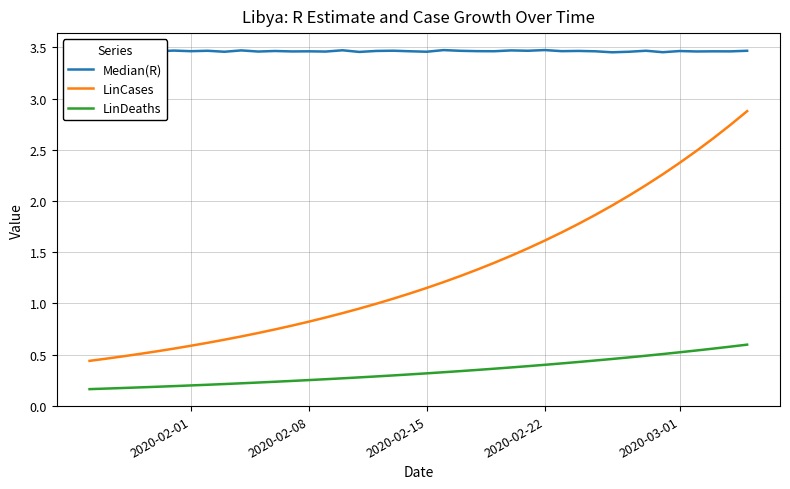

Does the chart display data point markers on the line(s)?

No